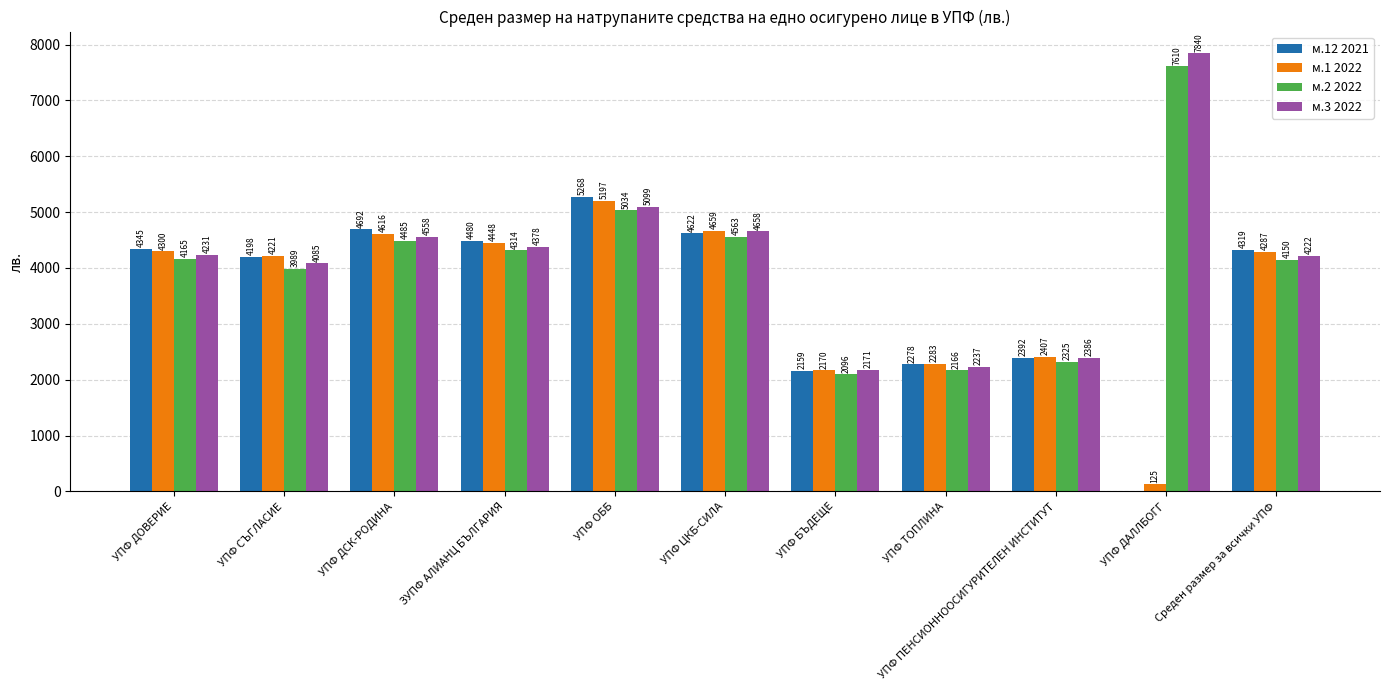

The value of м.1 2022 at УПФ ДСК-РОДИНА is 4616.1. True or false?

True